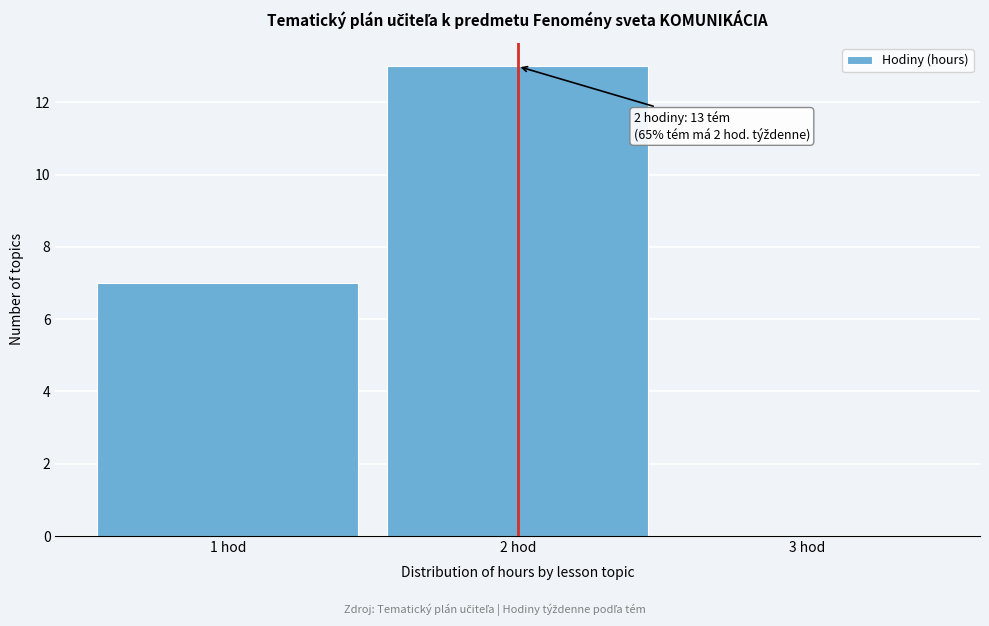

Which range on the x-axis has the tallest bar?

1.5 to 2.5